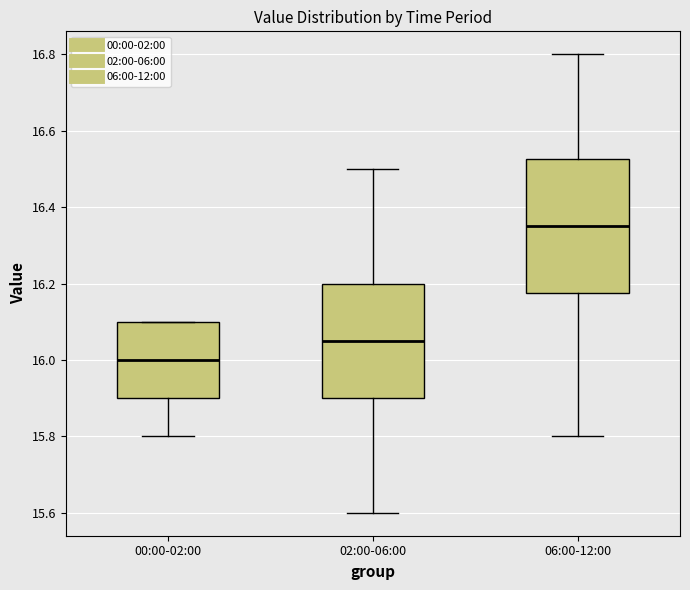

Which box's median line is the highest?

06:00-12:00